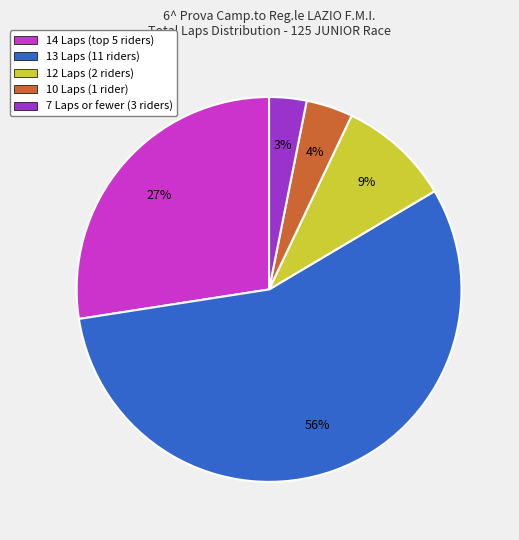

Is the sum of 7 Laps or fewer (3 riders) and 12 Laps (2 riders) greater than half?

No